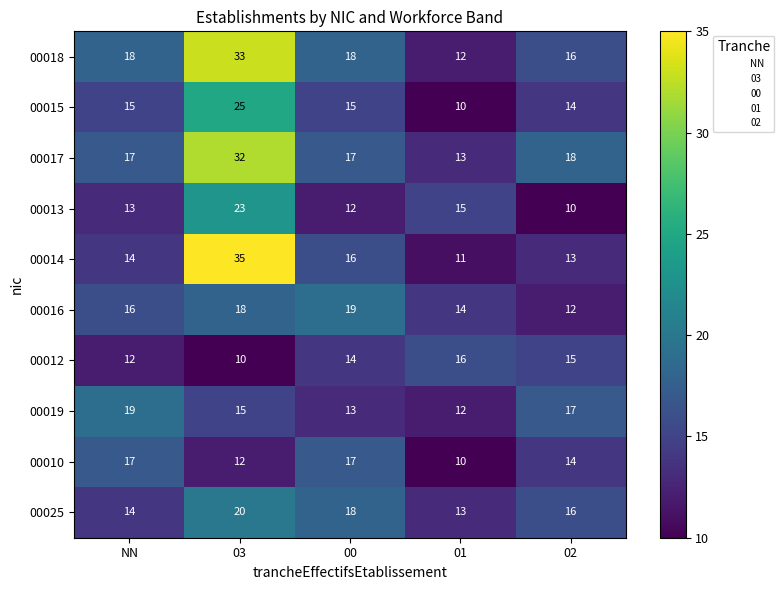

True or false: 00010 has a value of 4 at 03.

False